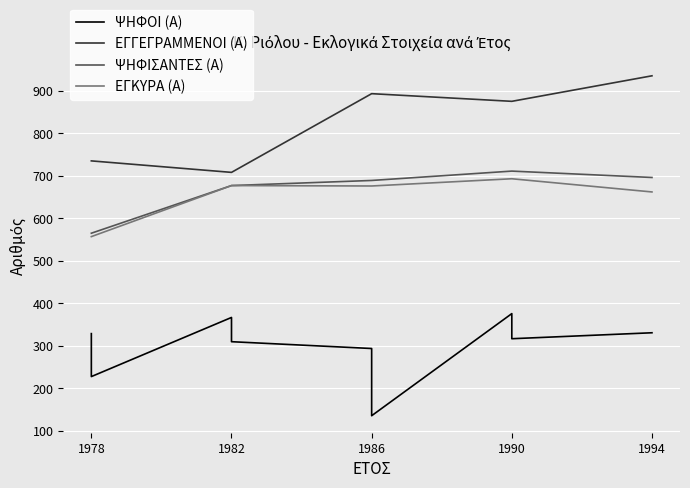

In ΨΗΦΟΙ (Α), how many points are lower than both neighbors (excluding endpoints)?

3